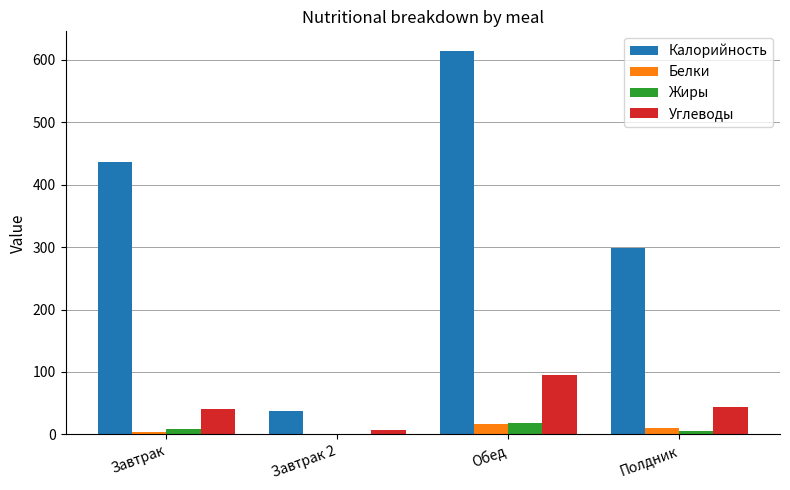

Reading right to left, extract all data points from this chart.

Калорийность: 298.0	615.0	38.0	436.3
Белки: 10.0	16.0	0.8	4.0
Жиры: 6.0	18.0	0.2	8.8
Углеводы: 44.0	95.0	7.5	40.0